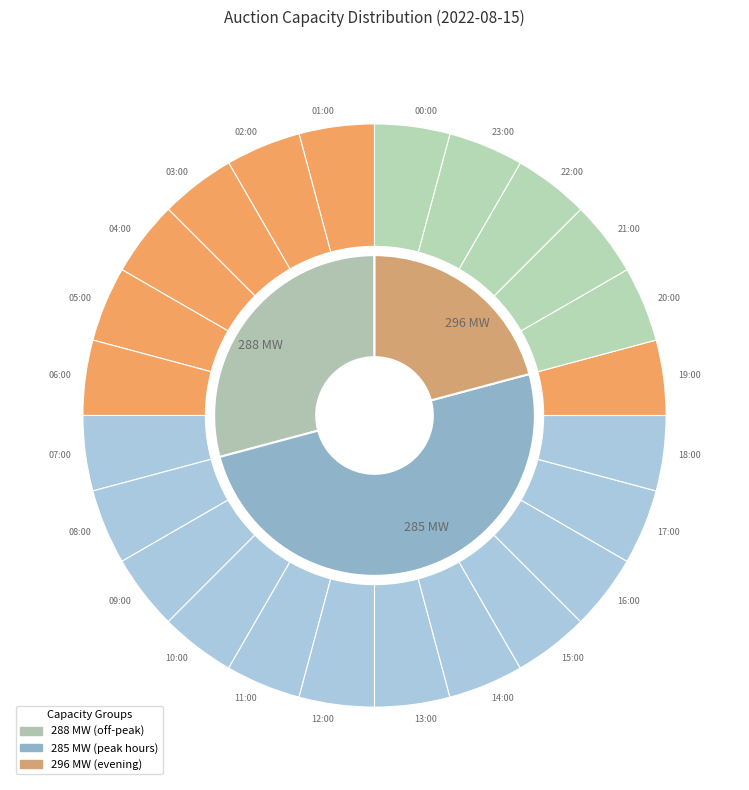

Is it true that 17:00 is 1% of the pie?

False